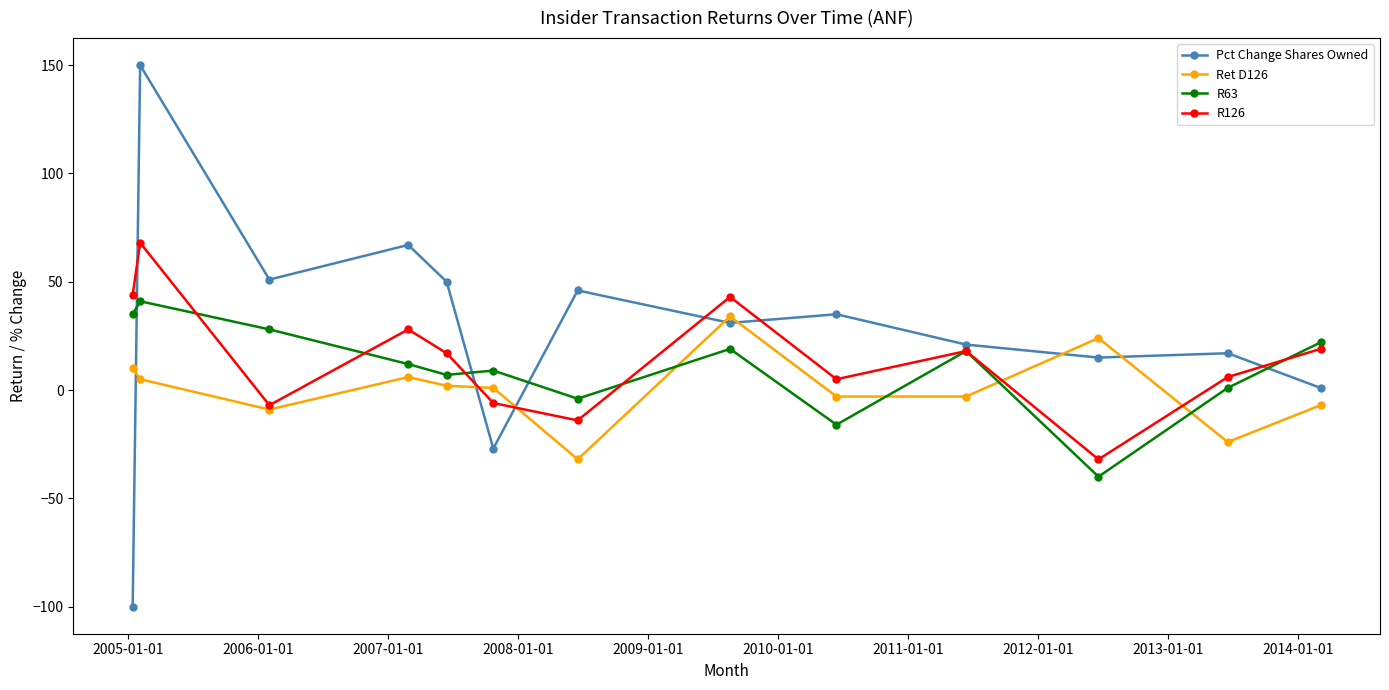

Count the number of data series in this chart.

4